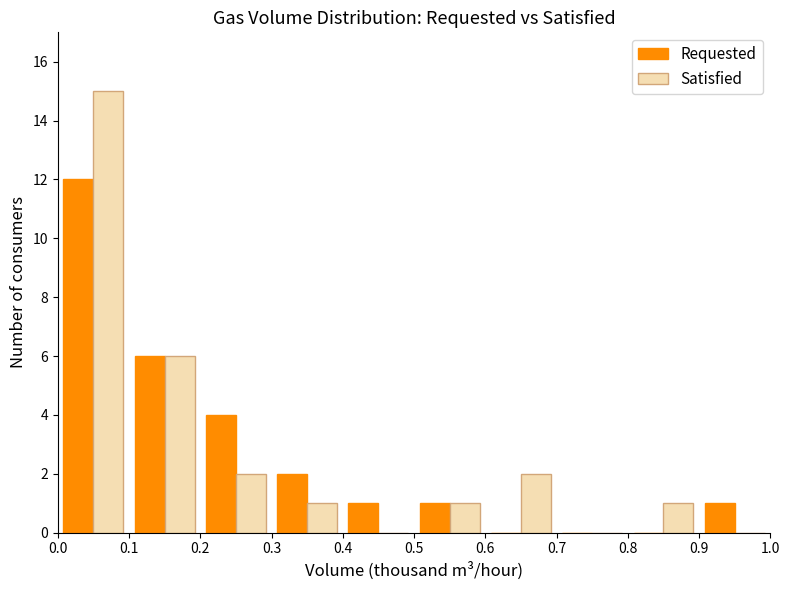

In the Satisfied series, which range on the x-axis has the tallest bar?

0.0 to 0.1